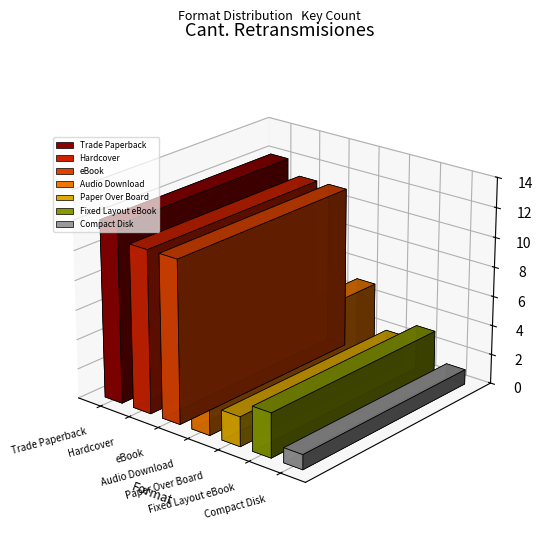

Is it true that the value at Trade Paperback is 12?

True